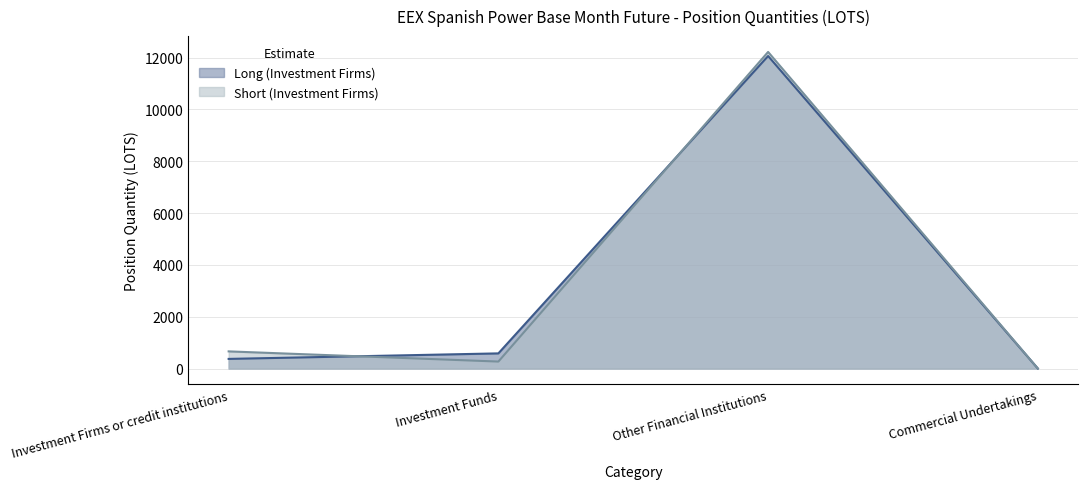

Reading left to right, transcribe all the data shown in this chart.

Long (Investment Firms): Investment Firms or credit institutions=370.7	Investment Funds=583.7	Other Financial Institutions=12057.4	Commercial Undertakings=0.0
Short (Investment Firms): Investment Firms or credit institutions=661.0	Investment Funds=268.1	Other Financial Institutions=12214.8	Commercial Undertakings=0.0